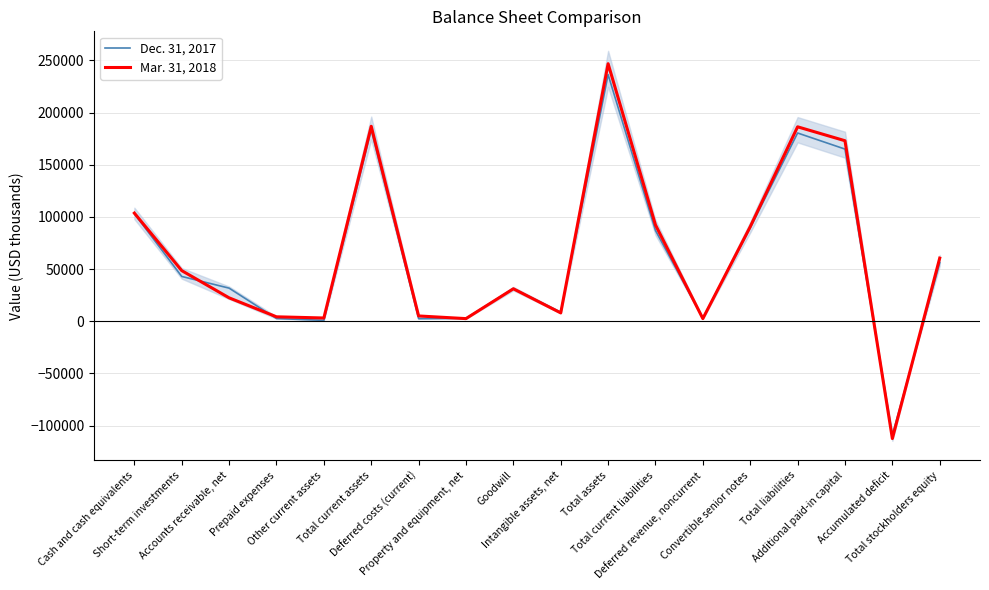

What is the total value across all series at Total current assets?

370317